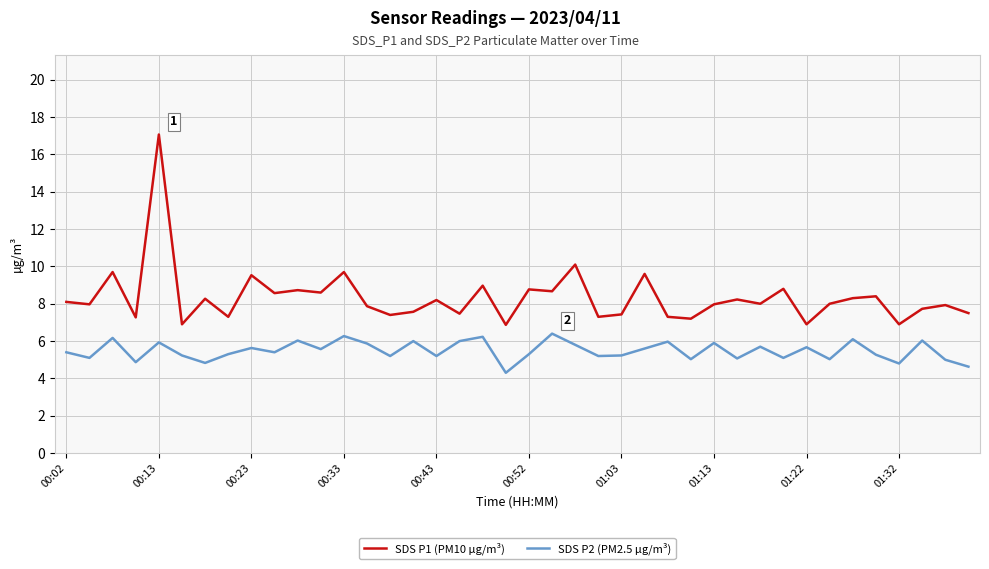

True or false: SDS P2 (PM2.5 µg/m³) and SDS P1 (PM10 µg/m³) intersect in this chart.

False